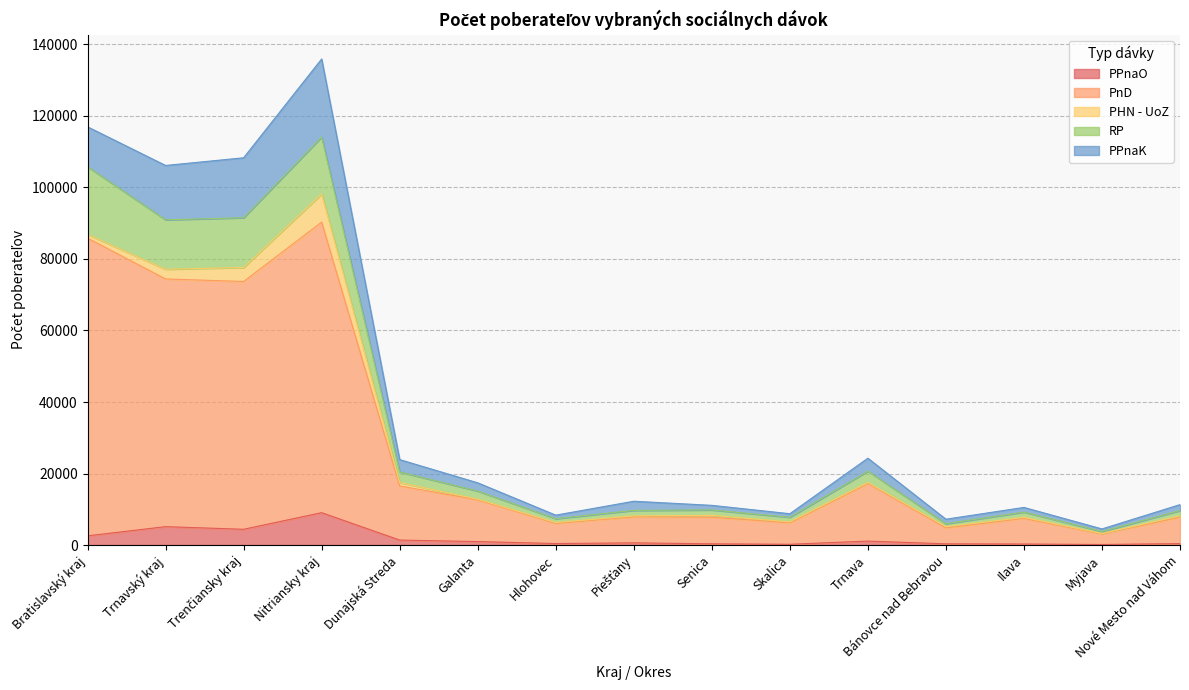

What is the total value across all series at Nitriansky kraj?

135885